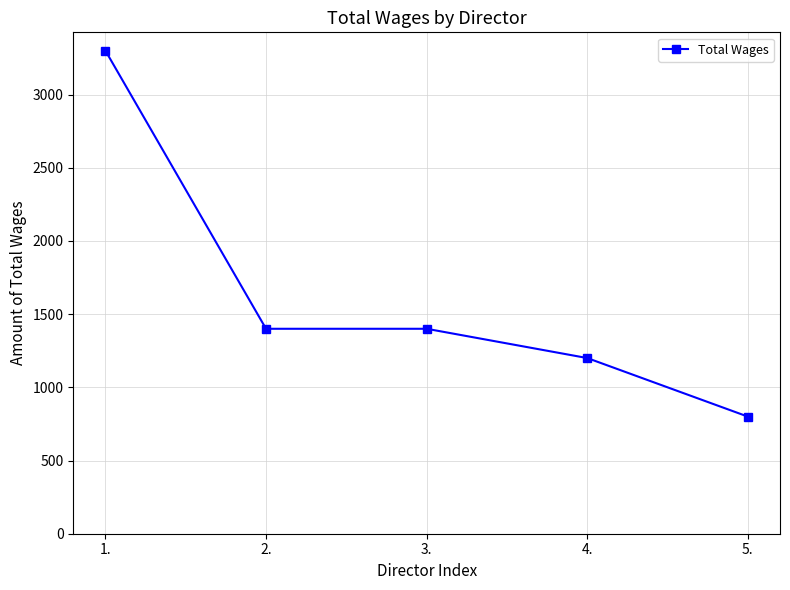

Reading right to left, what are all the values shown in this chart?

800	1200	1400	1400	3300